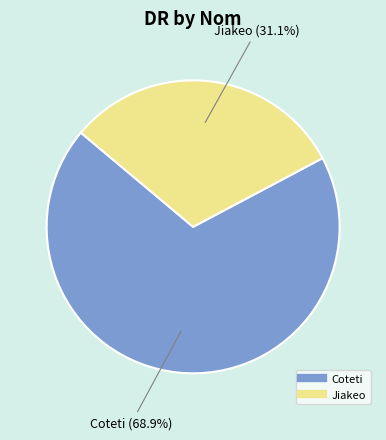

To the nearest percent, what is the average slice percentage?

50%